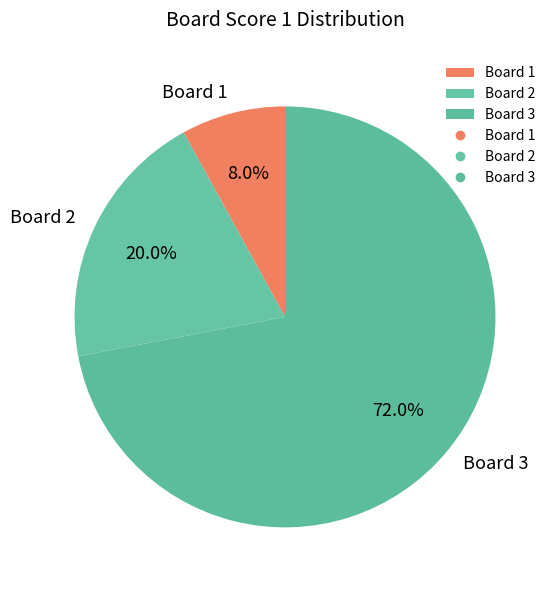

True or false: Board 3 accounts for 72% of the total.

True